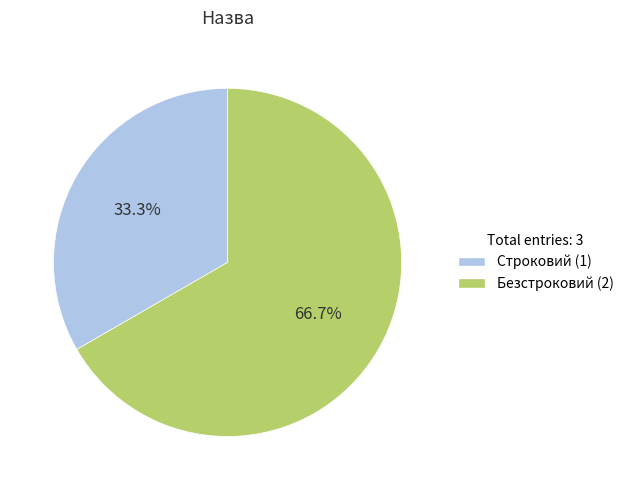

Which has a higher value, Безстроковий or Строковий?

Безстроковий